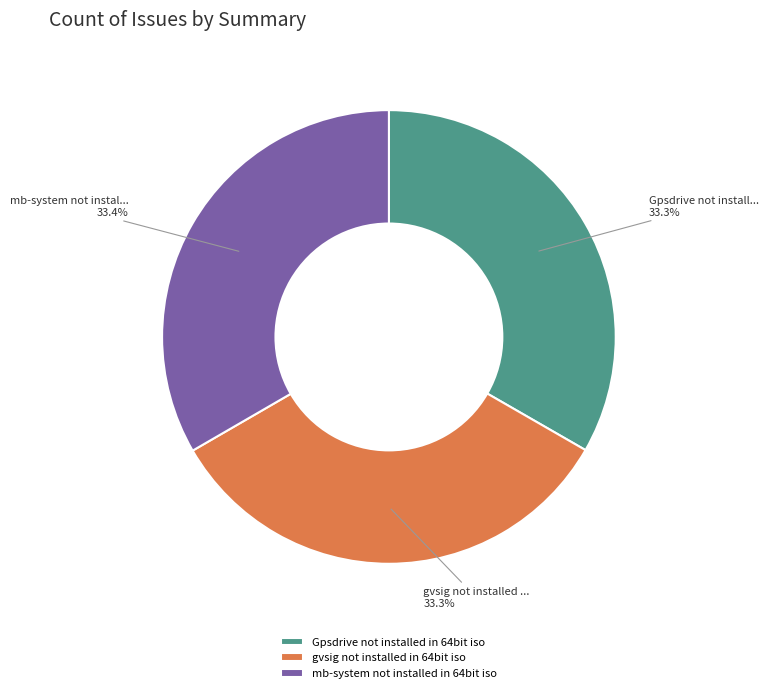

Count the number of slices in the pie.

3